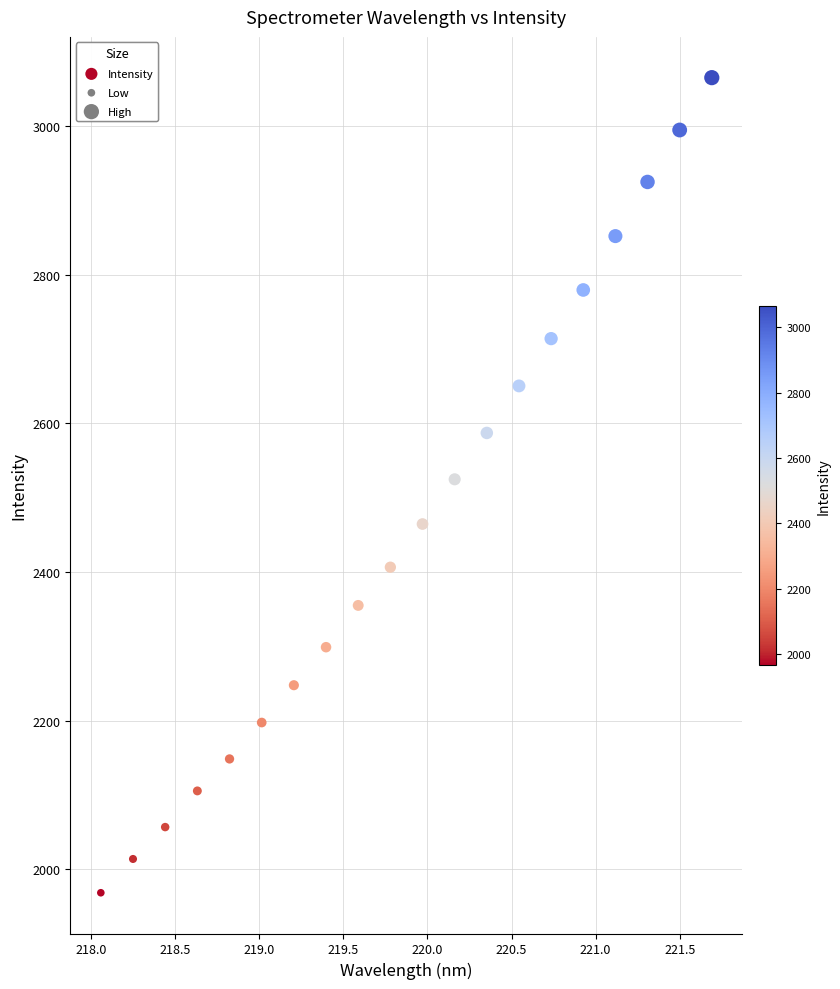

What is the range of X values (max minus min)?

3.6